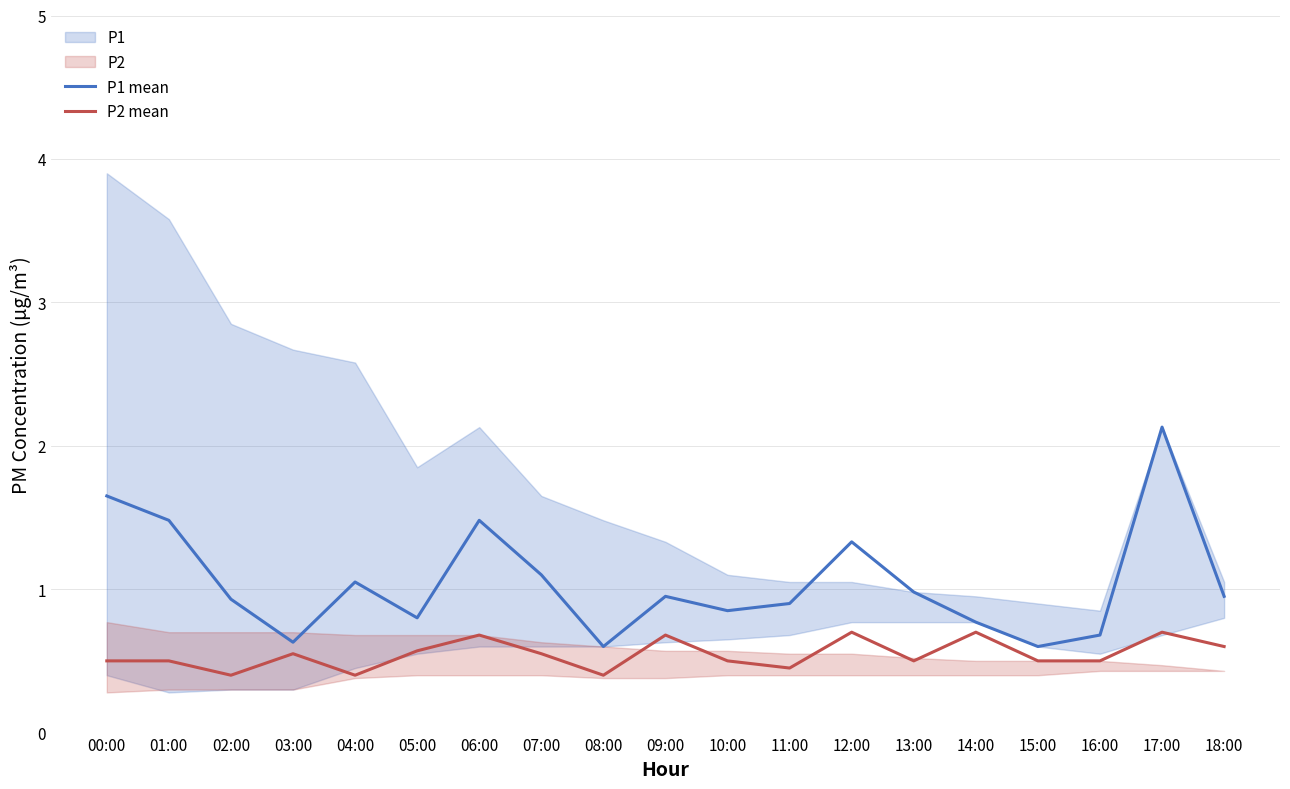

How many lines are shown in the chart?

2